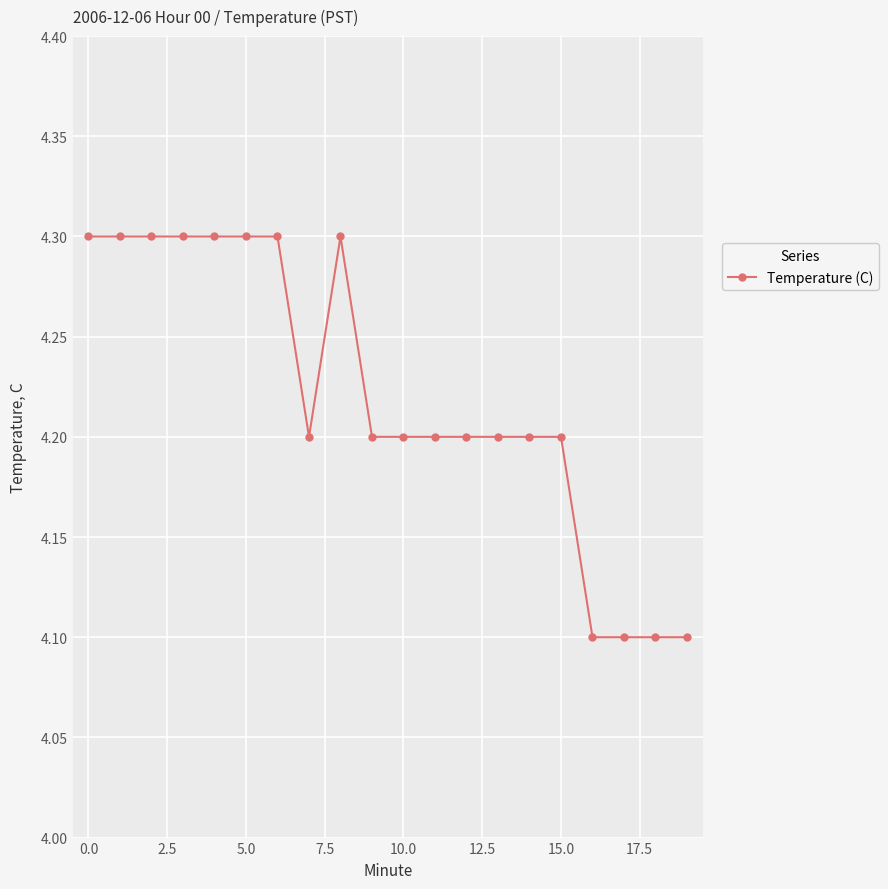

How many values are between 4 and 5?

20